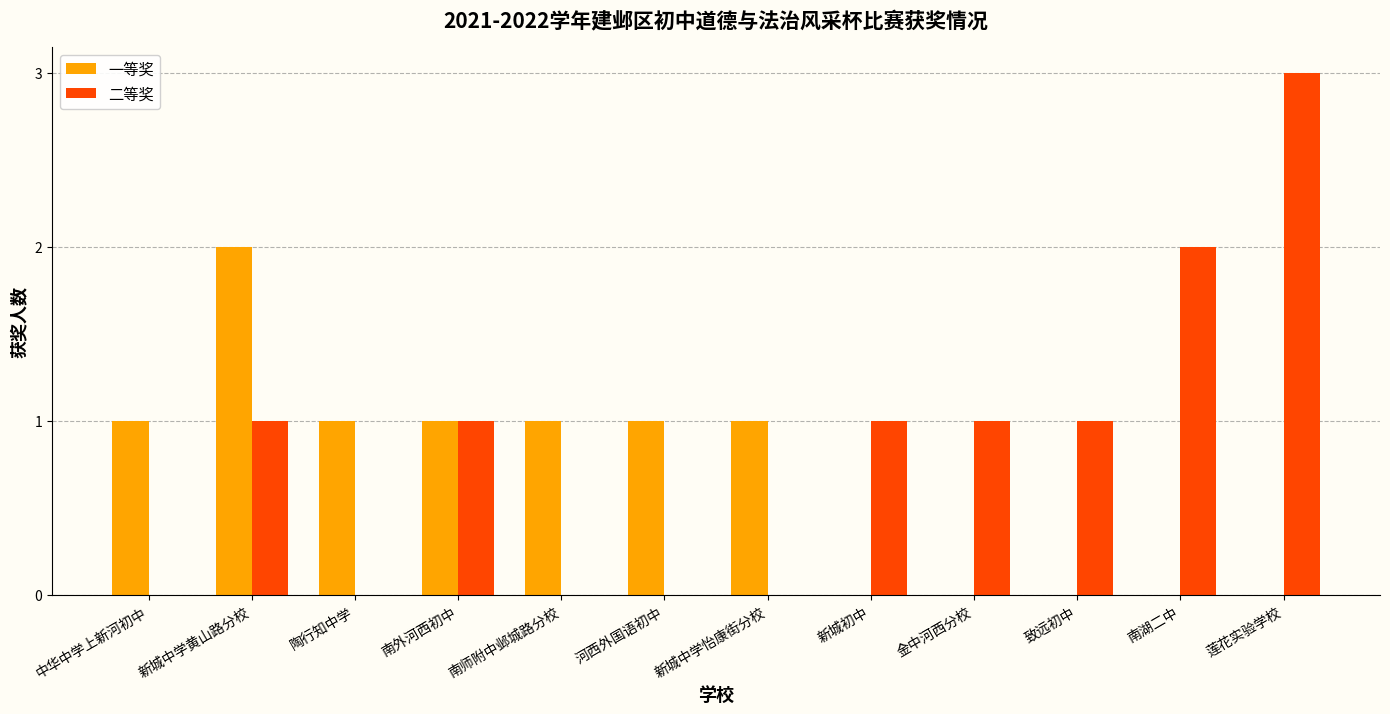

Which label corresponds to the largest value in the chart?

莲花实验学校